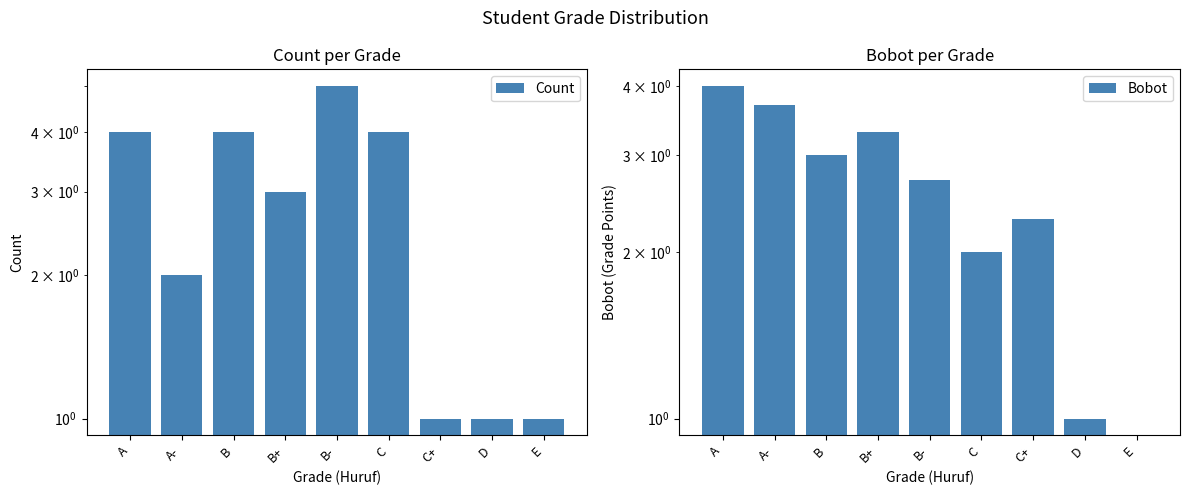

List the series in order of their overall mean, lowest first.

Bobot, Count